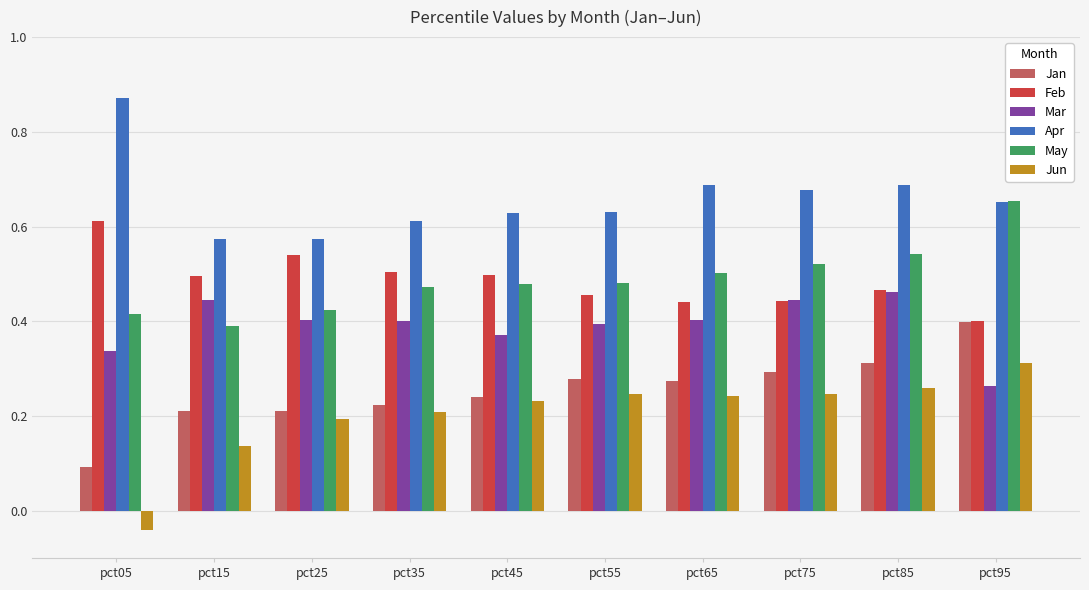

Count the Feb values in the range 0 to 1.

10